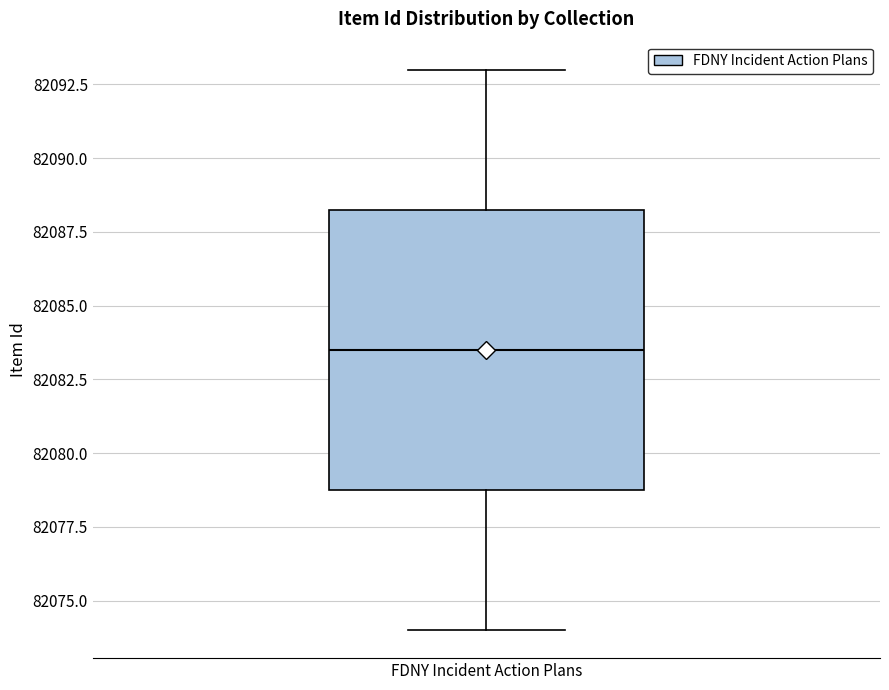

Where does the median line of the box for FDNY Incident Action Plans sit on the y-axis? The values are not printed on the chart, so give them approximately, as read against the axis.

82083.5